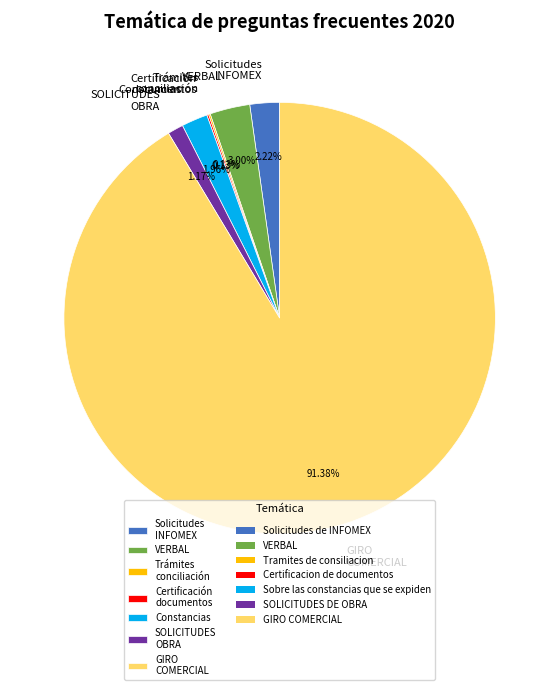

Approximately how many times larger is the value at SOLICITUDES OBRA compared to Solicitudes INFOMEX?

0.5